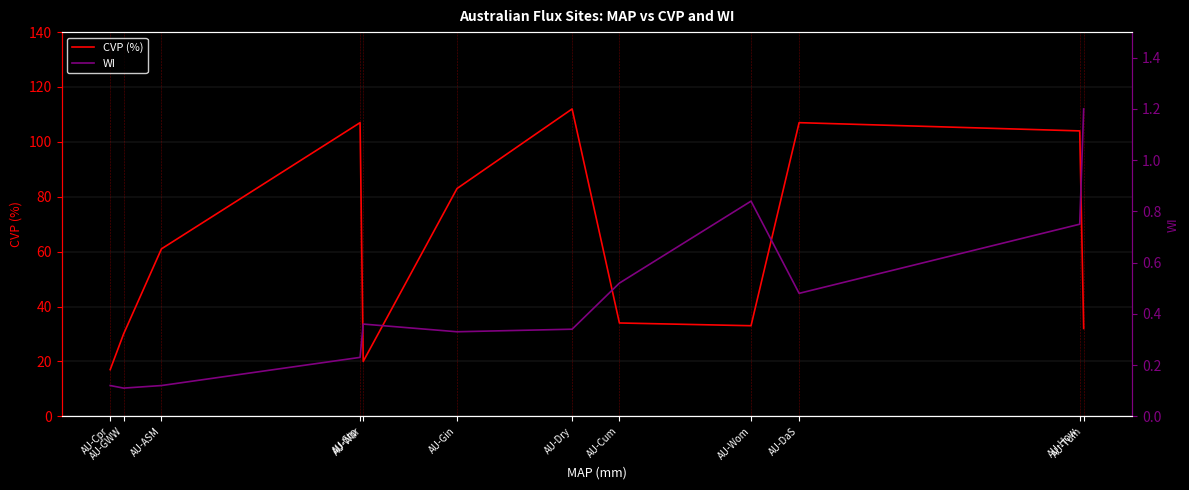

What is the average value of the CVP (%) series?

62